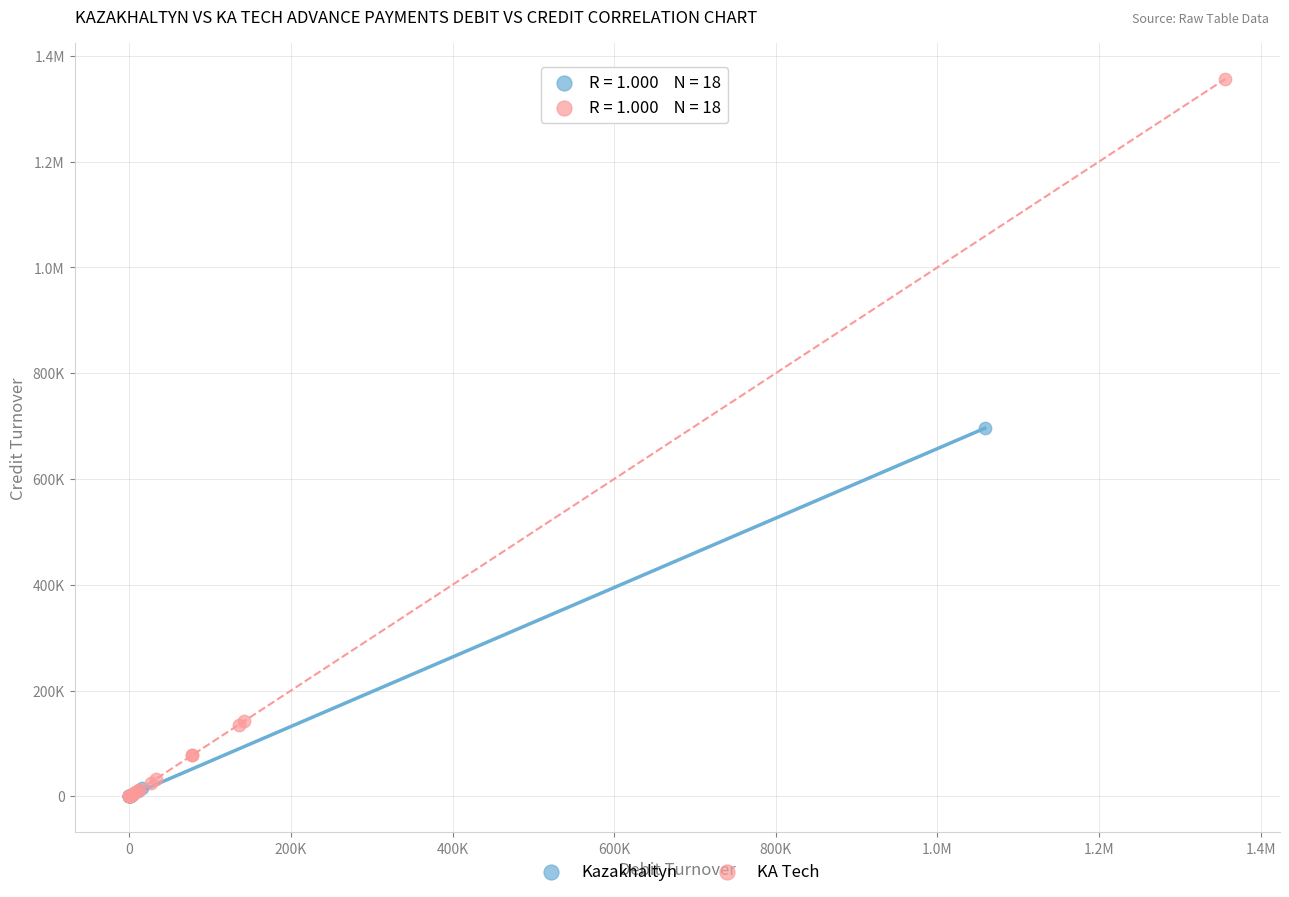

What are all the series names shown in the legend?

Kazakhaltyn, KA Tech